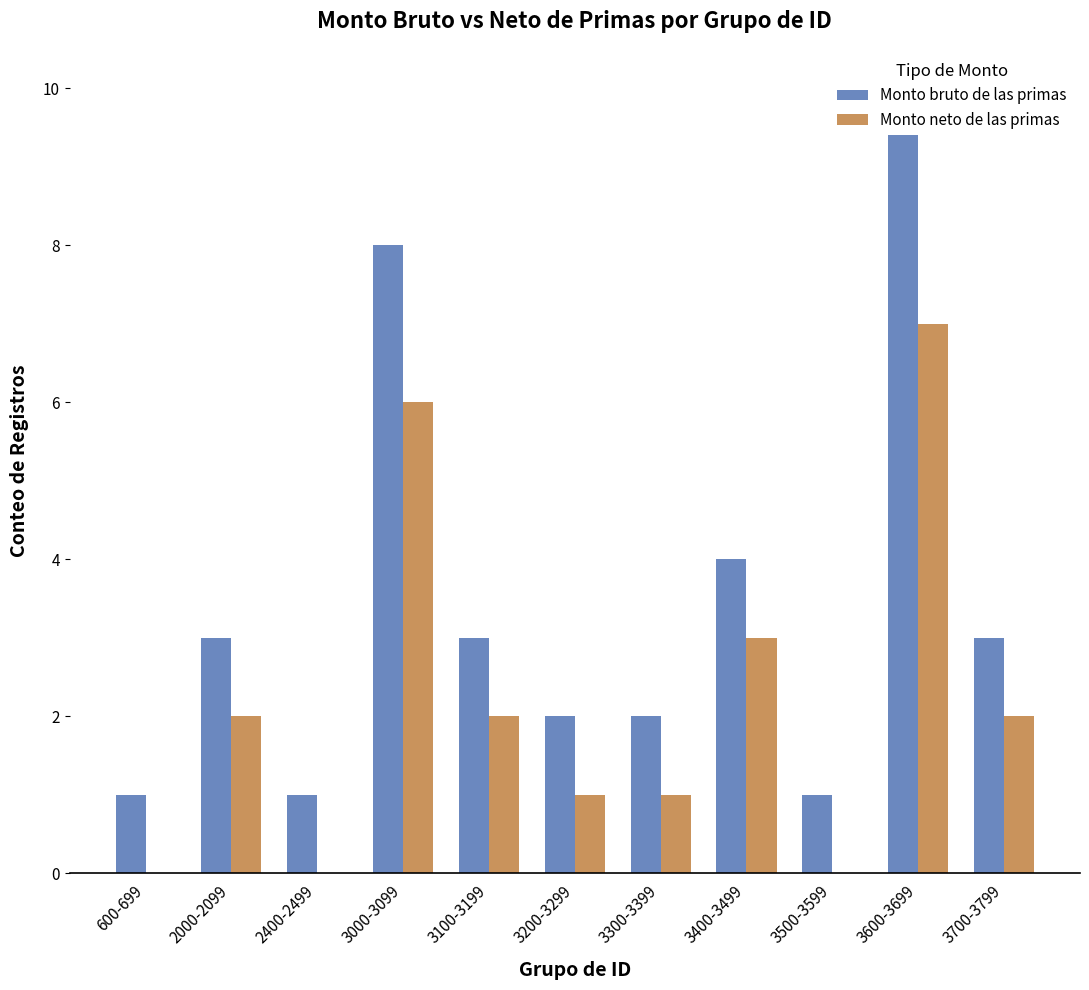

The Monto bruto de las primas series shows 2 at 3400-3499. True or false?

False